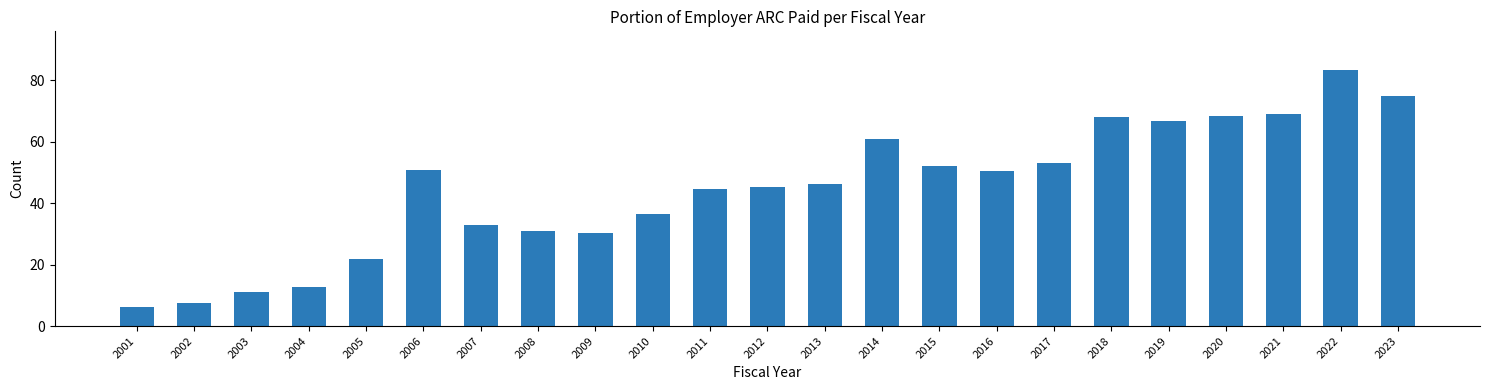

What is the value of the 6th bar from the left?

50.8